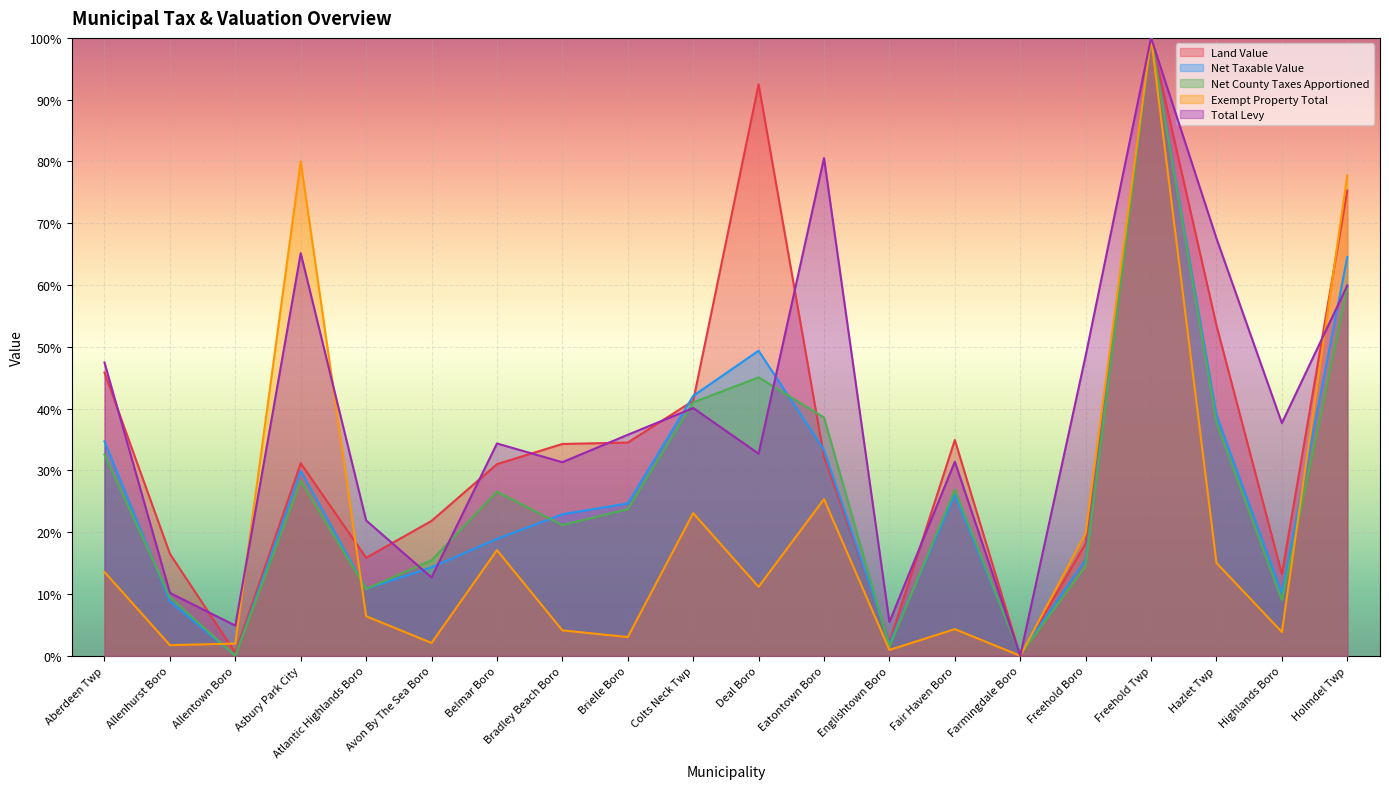

Where is Land Value nearest to the value 0?

Farmingdale Boro